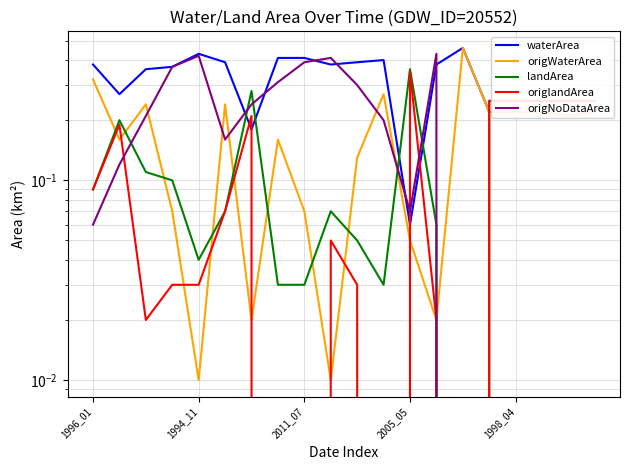

What is the spread (max minus min) of values at 1998_04?

0.2